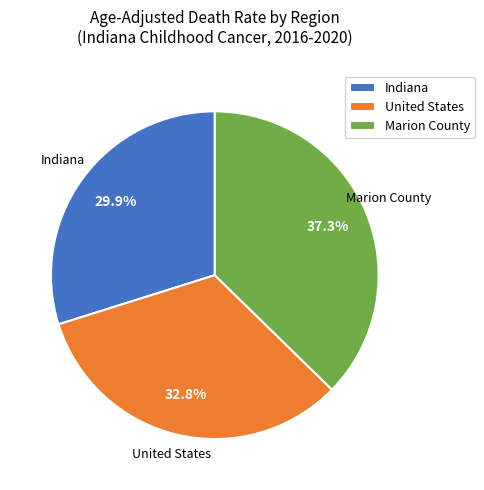

What is the largest slice in the pie chart?

Marion County